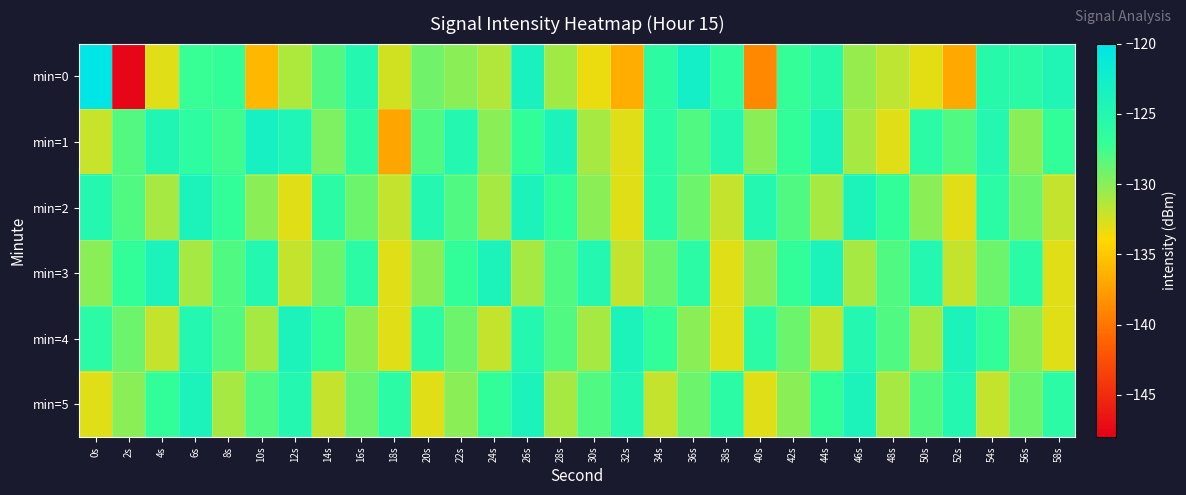

Which label corresponds to the largest value in the chart?

0s